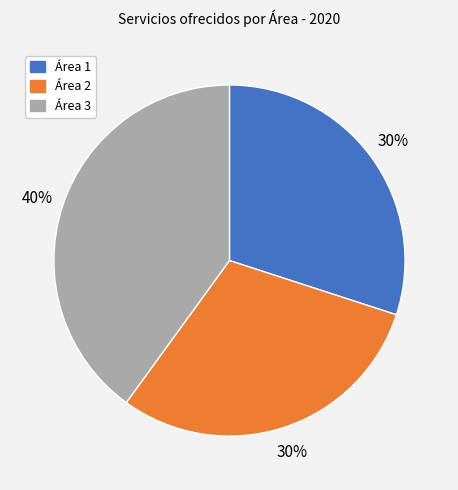

To the nearest percent, what is the difference between the largest and smallest slice percentages?

10%